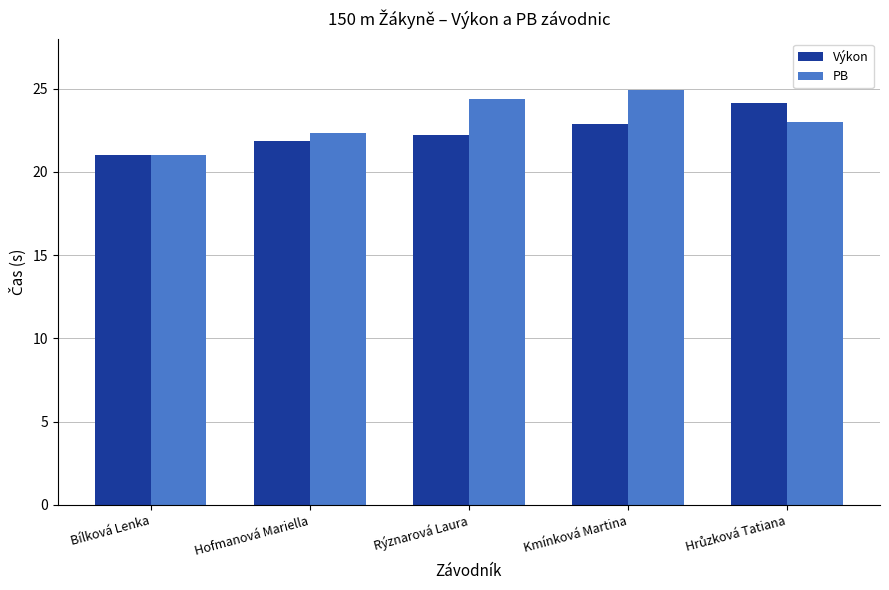

What is the average value of the Výkon series?

22.4